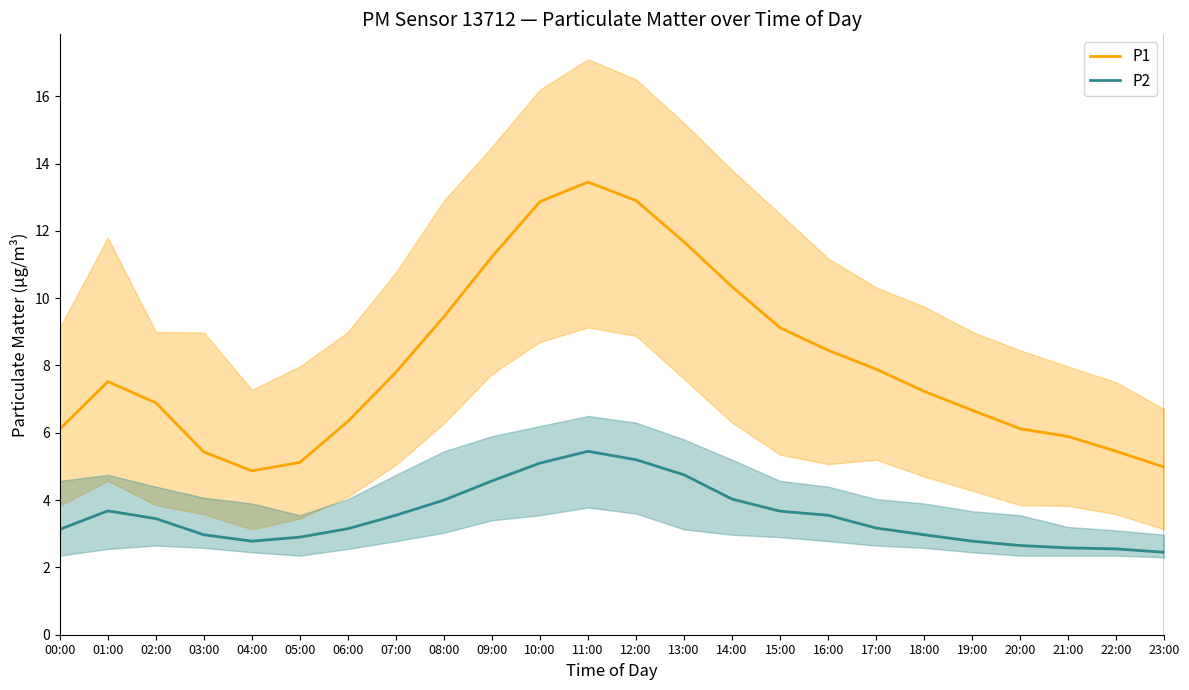

True or false: P1 and P2 cross at least once.

False